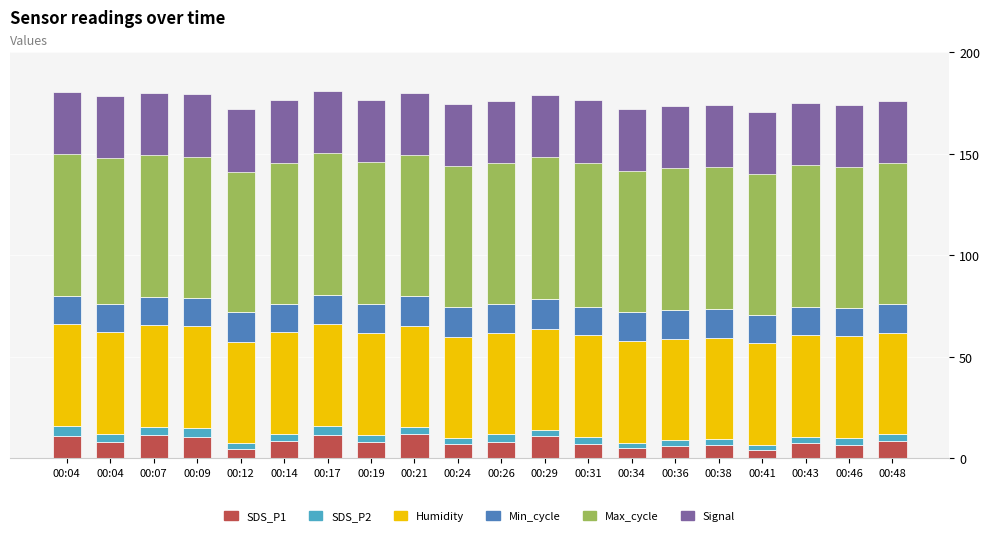

What are all the series names shown in the legend?

SDS_P1, SDS_P2, Humidity, Min_cycle, Max_cycle, Signal